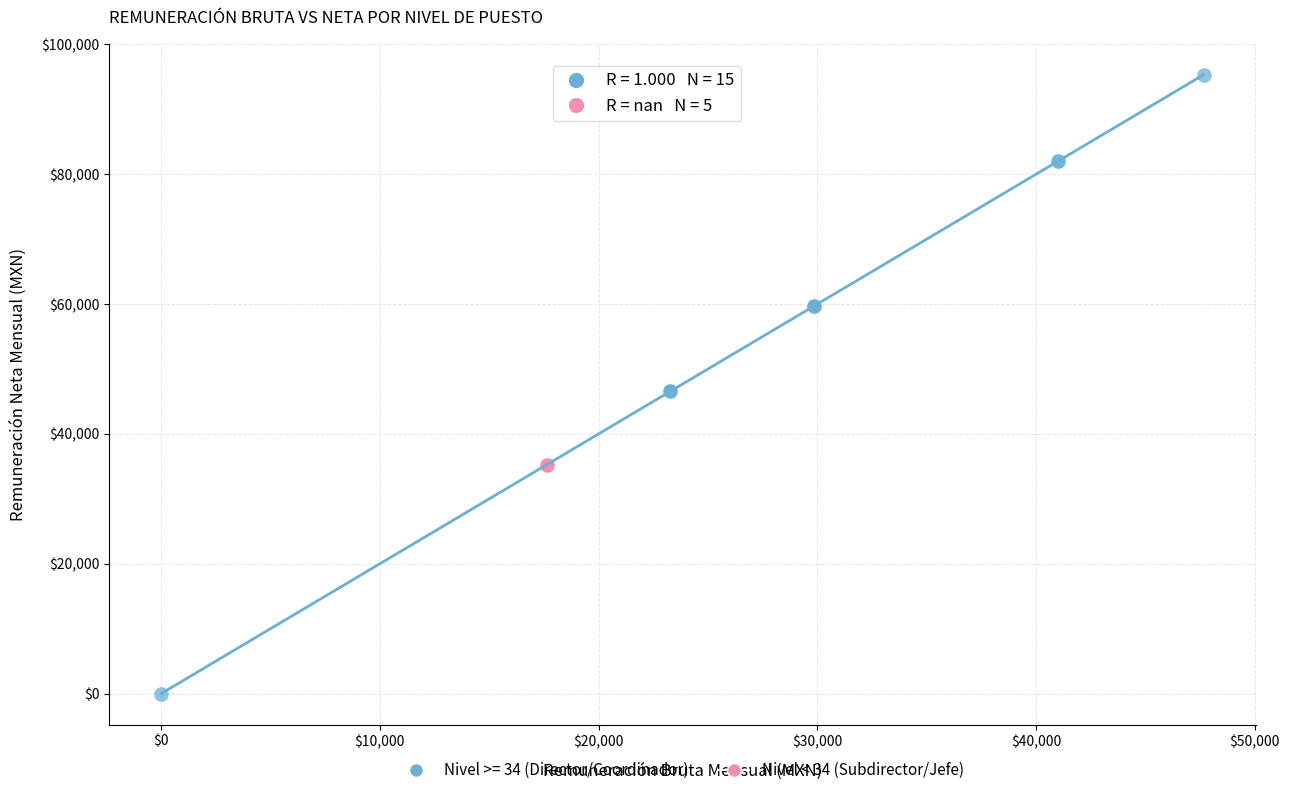

Which series reaches the maximum Y coordinate?

Nivel >= 34 (Director/Coordinador)